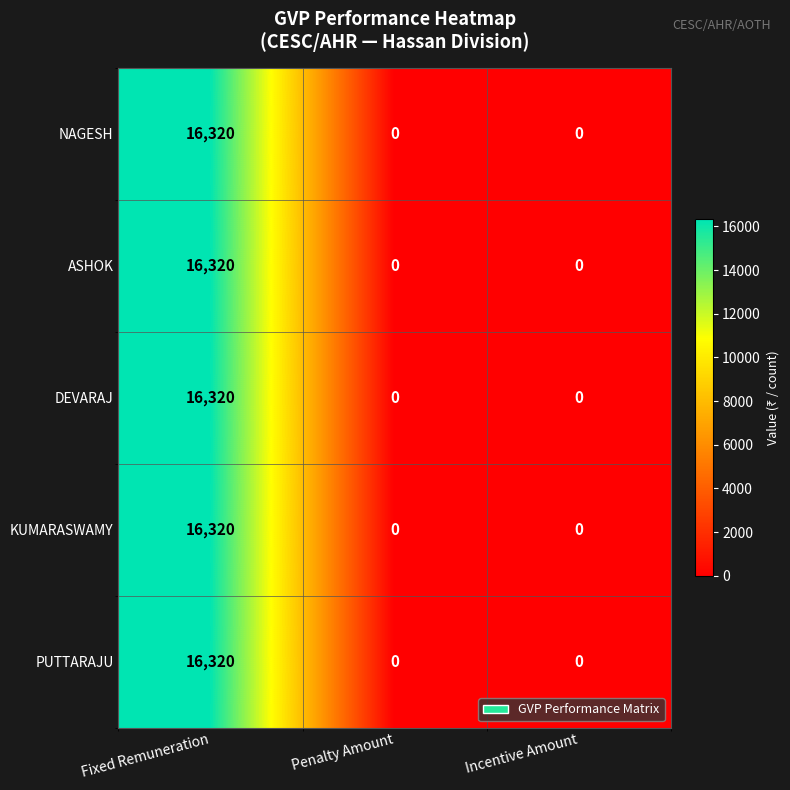

Count the KUMARASWAMY values in the range 0 to 16320.

3